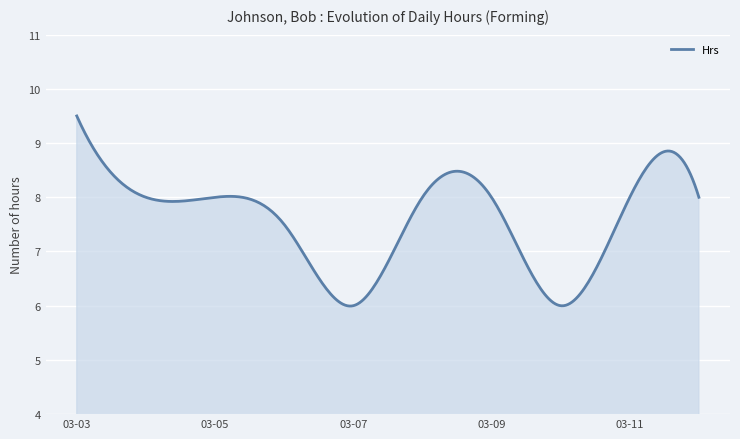

What is the difference between the maximum and minimum values?

3.5